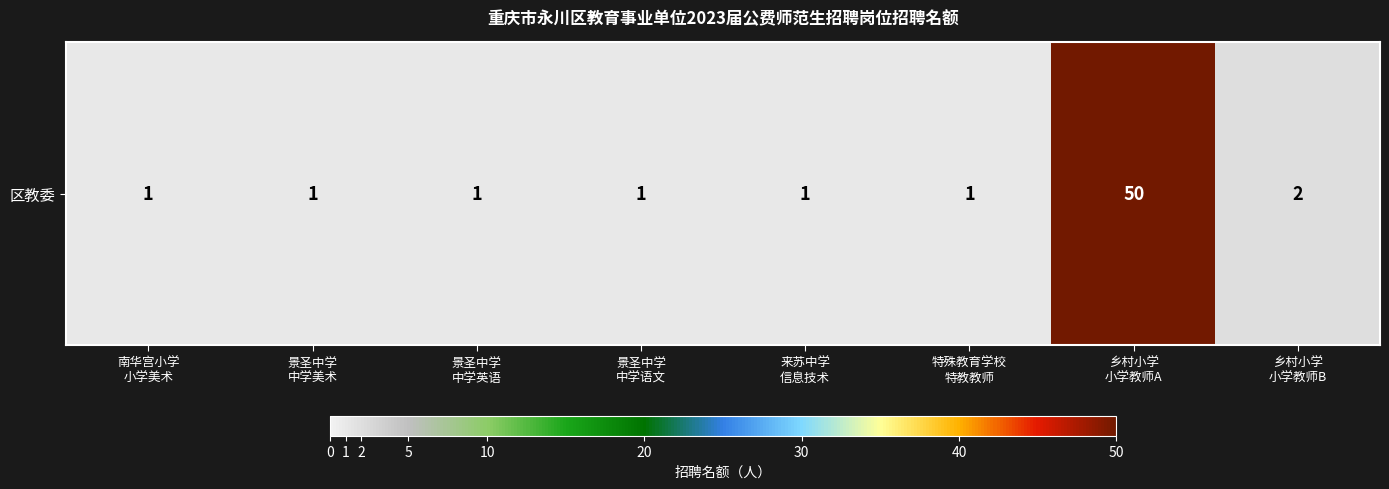

Reading left to right, what are all the values shown in this chart?

南华宫小学
小学美术=1	景圣中学
中学美术=1	景圣中学
中学英语=1	景圣中学
中学语文=1	来苏中学
信息技术=1	特殊教育学校
特教教师=1	乡村小学
小学教师A=50	乡村小学
小学教师B=2